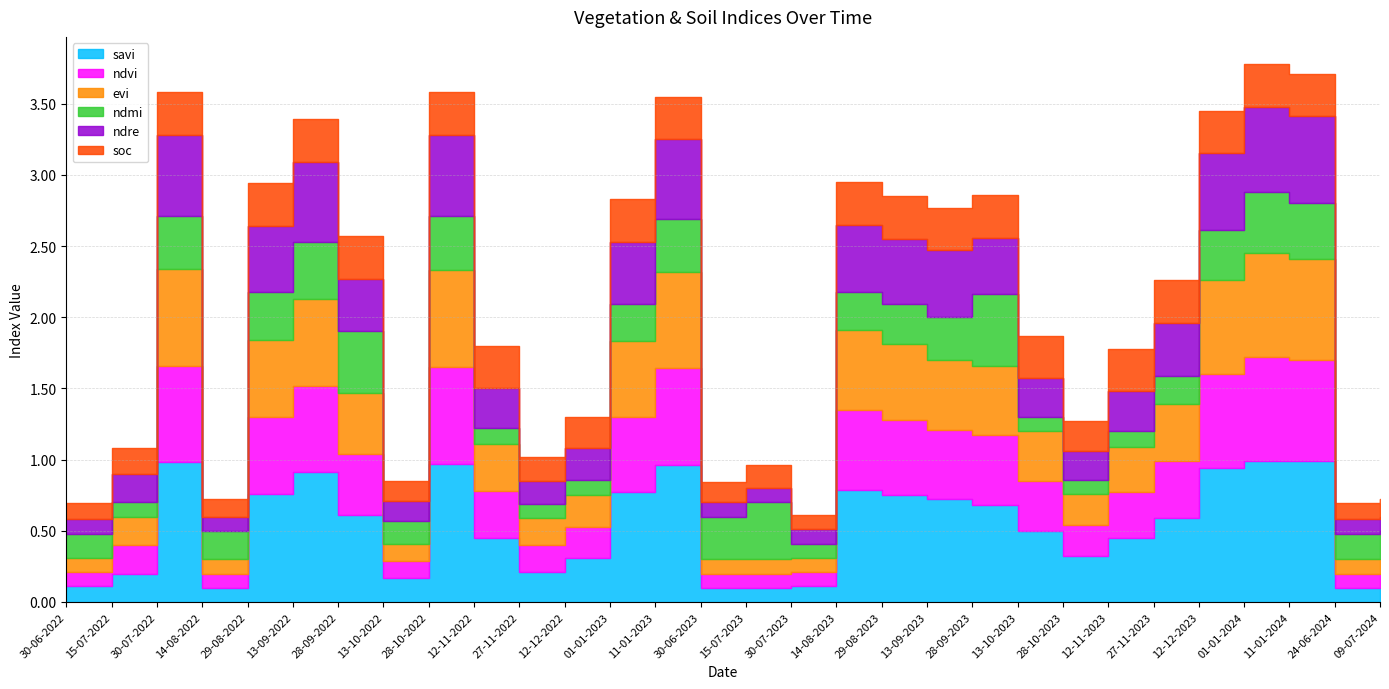

Reading left to right, what are all the values shown in this chart?

savi: 30-06-2022=0.1	15-07-2022=0.2	30-07-2022=1.0	14-08-2022=0.1	29-08-2022=0.8	13-09-2022=0.9	28-09-2022=0.6	13-10-2022=0.2	28-10-2022=1.0	12-11-2022=0.5	27-11-2022=0.2	12-12-2022=0.3	01-01-2023=0.8	11-01-2023=1.0	30-06-2023=0.1	15-07-2023=0.1	30-07-2023=0.1	14-08-2023=0.8	29-08-2023=0.8	13-09-2023=0.7	28-09-2023=0.7	13-10-2023=0.5	28-10-2023=0.3	12-11-2023=0.5	27-11-2023=0.6	12-12-2023=0.9	01-01-2024=1.0	11-01-2024=1.0	24-06-2024=0.1	09-07-2024=0.1
ndvi: 30-06-2022=0.1	15-07-2022=0.2	30-07-2022=0.7	14-08-2022=0.1	29-08-2022=0.5	13-09-2022=0.6	28-09-2022=0.4	13-10-2022=0.1	28-10-2022=0.7	12-11-2022=0.3	27-11-2022=0.2	12-12-2022=0.2	01-01-2023=0.5	11-01-2023=0.7	30-06-2023=0.1	15-07-2023=0.1	30-07-2023=0.1	14-08-2023=0.6	29-08-2023=0.5	13-09-2023=0.5	28-09-2023=0.5	13-10-2023=0.3	28-10-2023=0.2	12-11-2023=0.3	27-11-2023=0.4	12-12-2023=0.7	01-01-2024=0.7	11-01-2024=0.7	24-06-2024=0.1	09-07-2024=0.1
evi: 30-06-2022=0.1	15-07-2022=0.2	30-07-2022=0.7	14-08-2022=0.1	29-08-2022=0.5	13-09-2022=0.6	28-09-2022=0.4	13-10-2022=0.1	28-10-2022=0.7	12-11-2022=0.3	27-11-2022=0.2	12-12-2022=0.2	01-01-2023=0.5	11-01-2023=0.7	30-06-2023=0.1	15-07-2023=0.1	30-07-2023=0.1	14-08-2023=0.6	29-08-2023=0.5	13-09-2023=0.5	28-09-2023=0.5	13-10-2023=0.3	28-10-2023=0.2	12-11-2023=0.3	27-11-2023=0.4	12-12-2023=0.7	01-01-2024=0.7	11-01-2024=0.7	24-06-2024=0.1	09-07-2024=0.1
ndmi: 30-06-2022=0.2	15-07-2022=0.1	30-07-2022=0.4	14-08-2022=0.2	29-08-2022=0.3	13-09-2022=0.4	28-09-2022=0.4	13-10-2022=0.2	28-10-2022=0.4	12-11-2022=0.1	27-11-2022=0.1	12-12-2022=0.1	01-01-2023=0.3	11-01-2023=0.4	30-06-2023=0.3	15-07-2023=0.4	30-07-2023=0.1	14-08-2023=0.3	29-08-2023=0.3	13-09-2023=0.3	28-09-2023=0.5	13-10-2023=0.1	28-10-2023=0.1	12-11-2023=0.1	27-11-2023=0.2	12-12-2023=0.3	01-01-2024=0.4	11-01-2024=0.4	24-06-2024=0.2	09-07-2024=0.2
ndre: 30-06-2022=0.1	15-07-2022=0.2	30-07-2022=0.6	14-08-2022=0.1	29-08-2022=0.5	13-09-2022=0.6	28-09-2022=0.4	13-10-2022=0.1	28-10-2022=0.6	12-11-2022=0.3	27-11-2022=0.2	12-12-2022=0.2	01-01-2023=0.4	11-01-2023=0.6	30-06-2023=0.1	15-07-2023=0.1	30-07-2023=0.1	14-08-2023=0.5	29-08-2023=0.5	13-09-2023=0.5	28-09-2023=0.4	13-10-2023=0.3	28-10-2023=0.2	12-11-2023=0.3	27-11-2023=0.4	12-12-2023=0.5	01-01-2024=0.6	11-01-2024=0.6	24-06-2024=0.1	09-07-2024=0.1
soc: 30-06-2022=0.1	15-07-2022=0.2	30-07-2022=0.3	14-08-2022=0.1	29-08-2022=0.3	13-09-2022=0.3	28-09-2022=0.3	13-10-2022=0.1	28-10-2022=0.3	12-11-2022=0.3	27-11-2022=0.2	12-12-2022=0.2	01-01-2023=0.3	11-01-2023=0.3	30-06-2023=0.1	15-07-2023=0.2	30-07-2023=0.1	14-08-2023=0.3	29-08-2023=0.3	13-09-2023=0.3	28-09-2023=0.3	13-10-2023=0.3	28-10-2023=0.2	12-11-2023=0.3	27-11-2023=0.3	12-12-2023=0.3	01-01-2024=0.3	11-01-2024=0.3	24-06-2024=0.1	09-07-2024=0.1